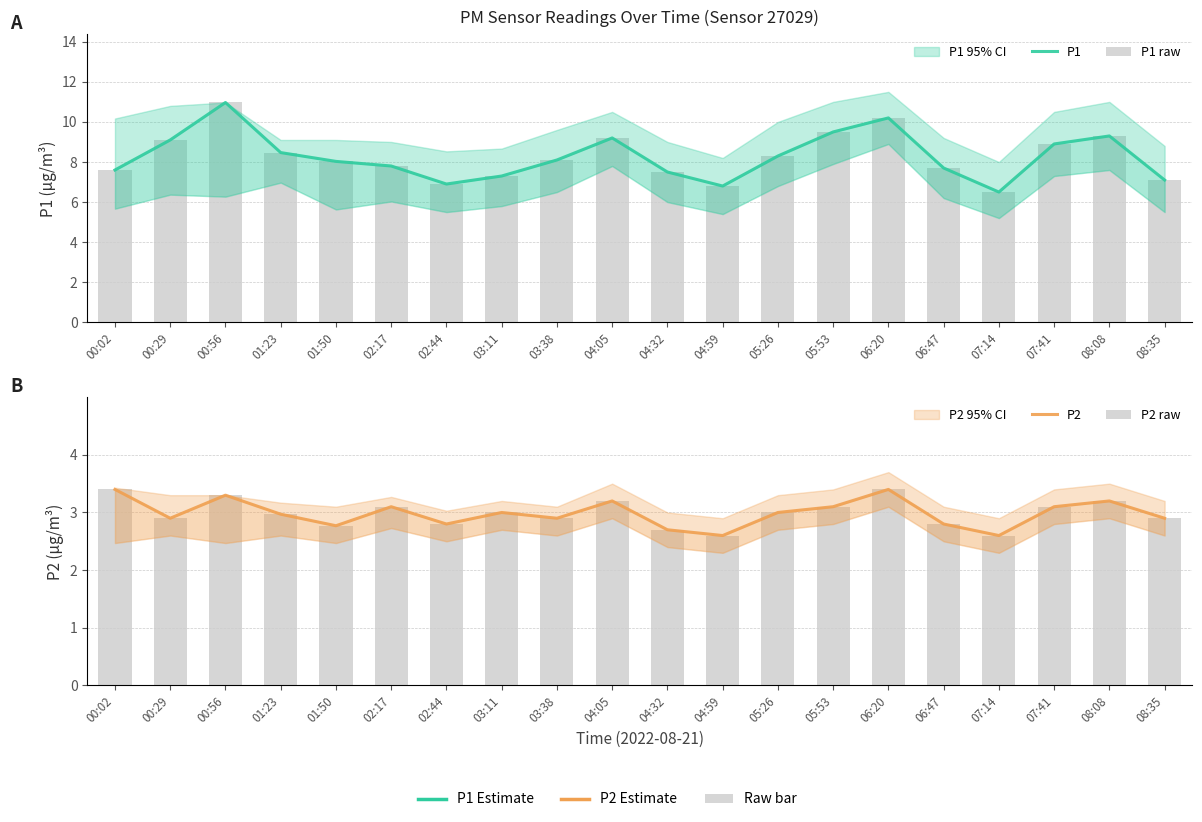

Rank the series by their maximum value, from highest to lowest.

P1, P1 raw, P2, P2 raw